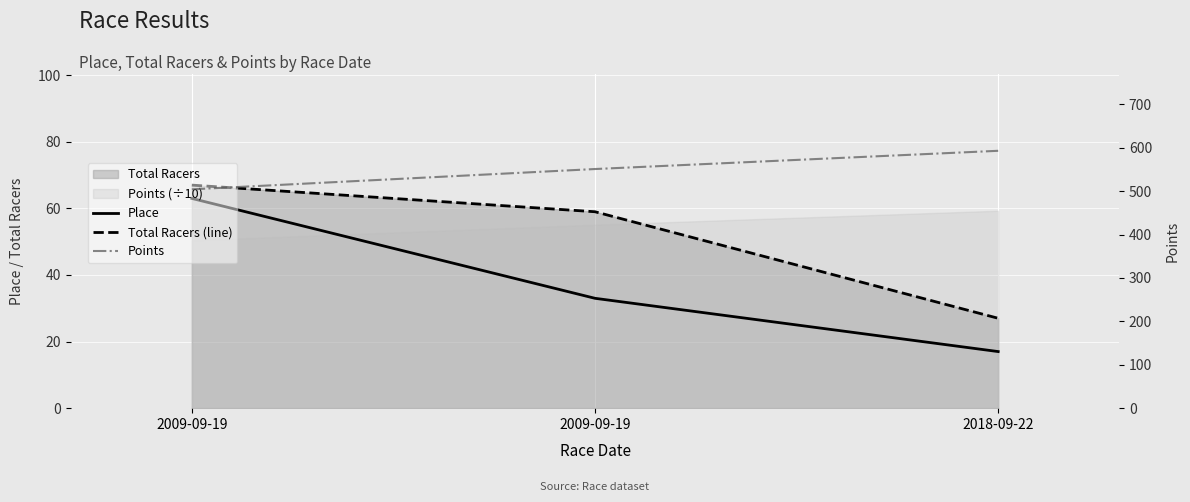

Does the chart display data point markers on the line(s)?

No